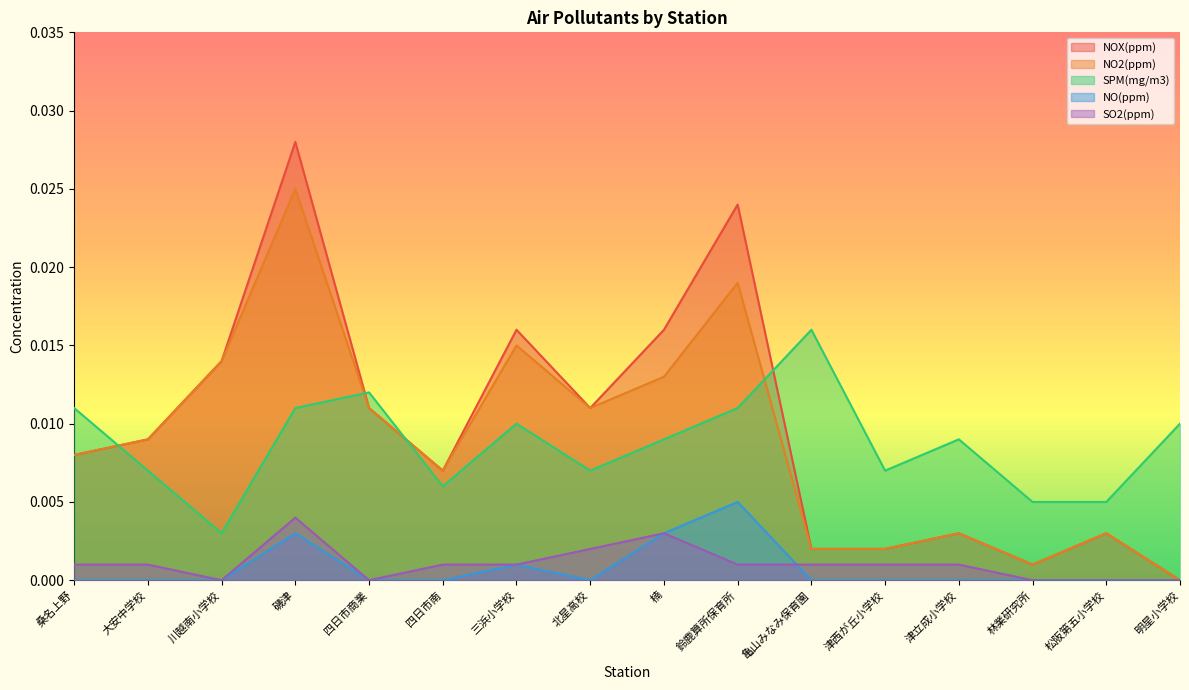

Which label corresponds to the largest value in the chart?

磯津